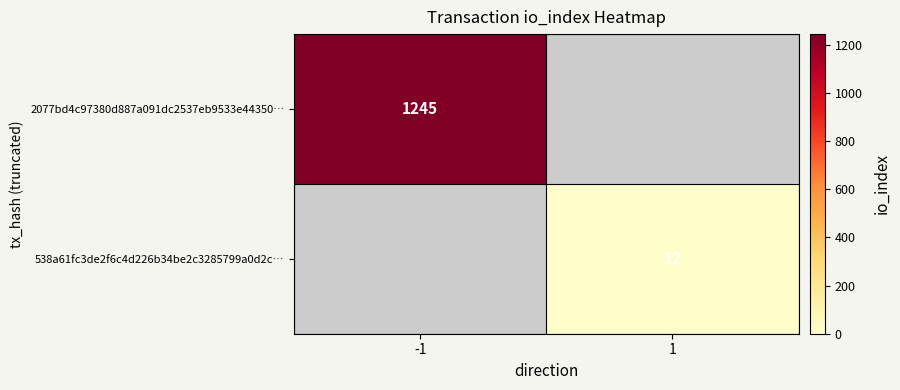

Is it true that 2077bd4c97380d887a091dc2537eb9533e44350… equals 743 at -1?

False